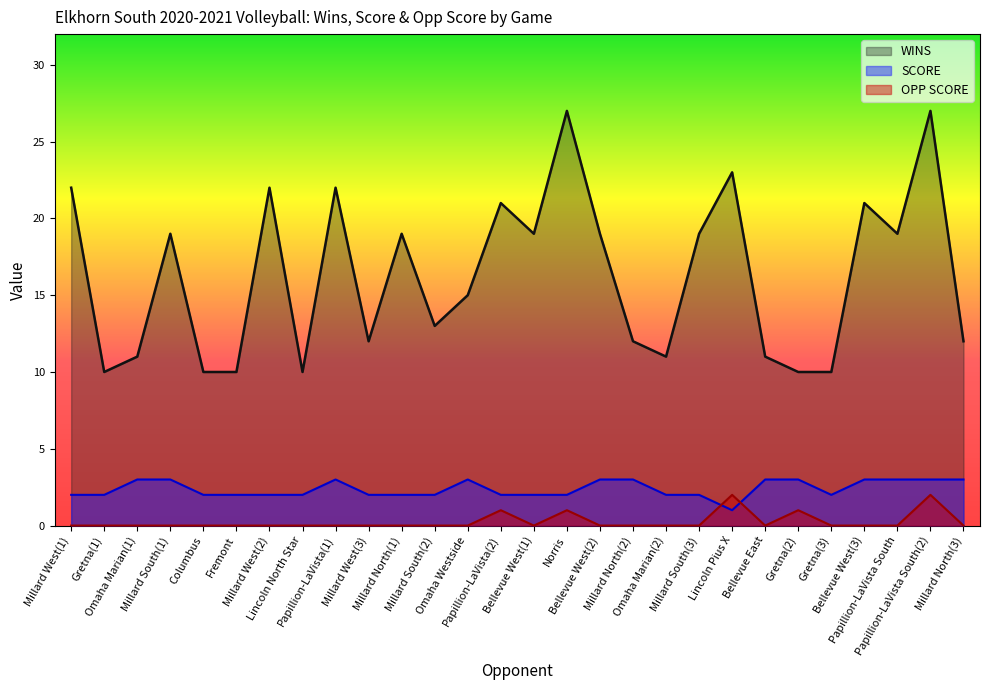

Reading right to left, what are all the values shown in this chart?

WINS: Millard North(3)=12	Papillion-LaVista South(2)=27	Papillion-LaVista South=19	Bellevue West(3)=21	Gretna(3)=10	Gretna(2)=10	Bellevue East=11	Lincoln Pius X=23	Millard South(3)=19	Omaha Marian(2)=11	Millard North(2)=12	Bellevue West(2)=19	Norris=27	Bellevue West(1)=19	Papillion-LaVista(2)=21	Omaha Westside=15	Millard South(2)=13	Millard North(1)=19	Millard West(3)=12	Papillion-LaVista(1)=22	Lincoln North Star=10	Millard West(2)=22	Fremont=10	Columbus=10	Millard South(1)=19	Omaha Marian(1)=11	Gretna(1)=10	Millard West(1)=22
SCORE: Millard North(3)=3	Papillion-LaVista South(2)=3	Papillion-LaVista South=3	Bellevue West(3)=3	Gretna(3)=2	Gretna(2)=3	Bellevue East=3	Lincoln Pius X=1	Millard South(3)=2	Omaha Marian(2)=2	Millard North(2)=3	Bellevue West(2)=3	Norris=2	Bellevue West(1)=2	Papillion-LaVista(2)=2	Omaha Westside=3	Millard South(2)=2	Millard North(1)=2	Millard West(3)=2	Papillion-LaVista(1)=3	Lincoln North Star=2	Millard West(2)=2	Fremont=2	Columbus=2	Millard South(1)=3	Omaha Marian(1)=3	Gretna(1)=2	Millard West(1)=2
OPP SCORE: Millard North(3)=0	Papillion-LaVista South(2)=2	Papillion-LaVista South=0	Bellevue West(3)=0	Gretna(3)=0	Gretna(2)=1	Bellevue East=0	Lincoln Pius X=2	Millard South(3)=0	Omaha Marian(2)=0	Millard North(2)=0	Bellevue West(2)=0	Norris=1	Bellevue West(1)=0	Papillion-LaVista(2)=1	Omaha Westside=0	Millard South(2)=0	Millard North(1)=0	Millard West(3)=0	Papillion-LaVista(1)=0	Lincoln North Star=0	Millard West(2)=0	Fremont=0	Columbus=0	Millard South(1)=0	Omaha Marian(1)=0	Gretna(1)=0	Millard West(1)=0